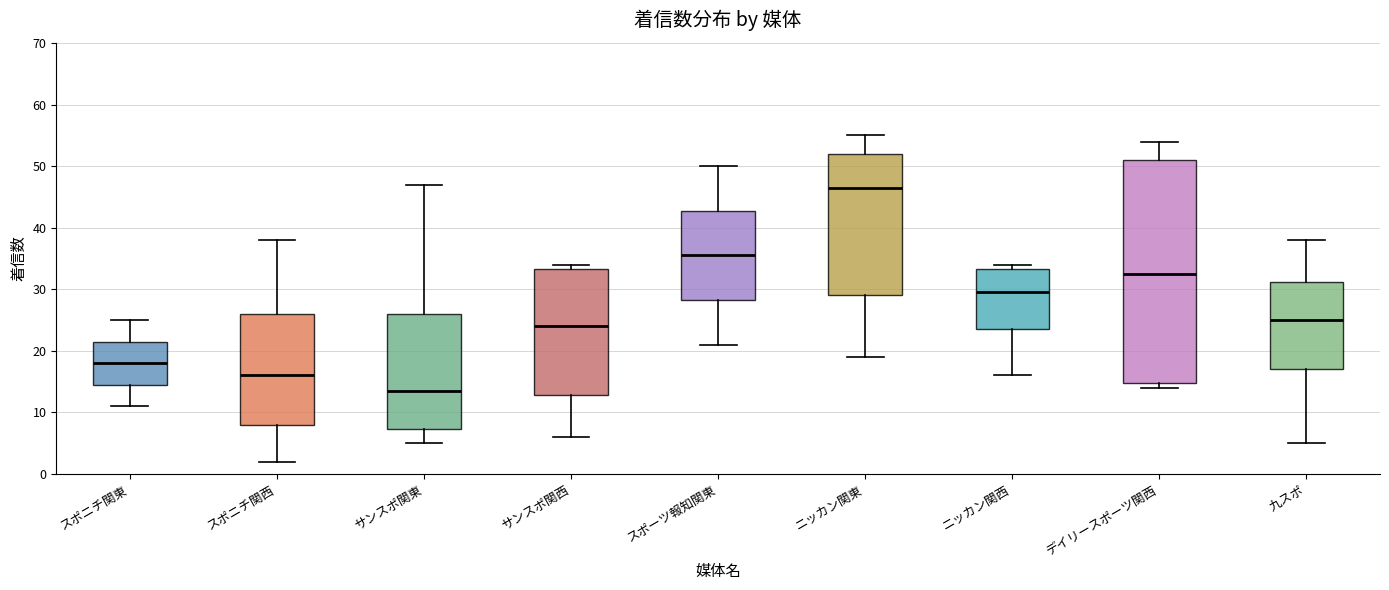

Which box's median line is the highest?

ニッカン関東